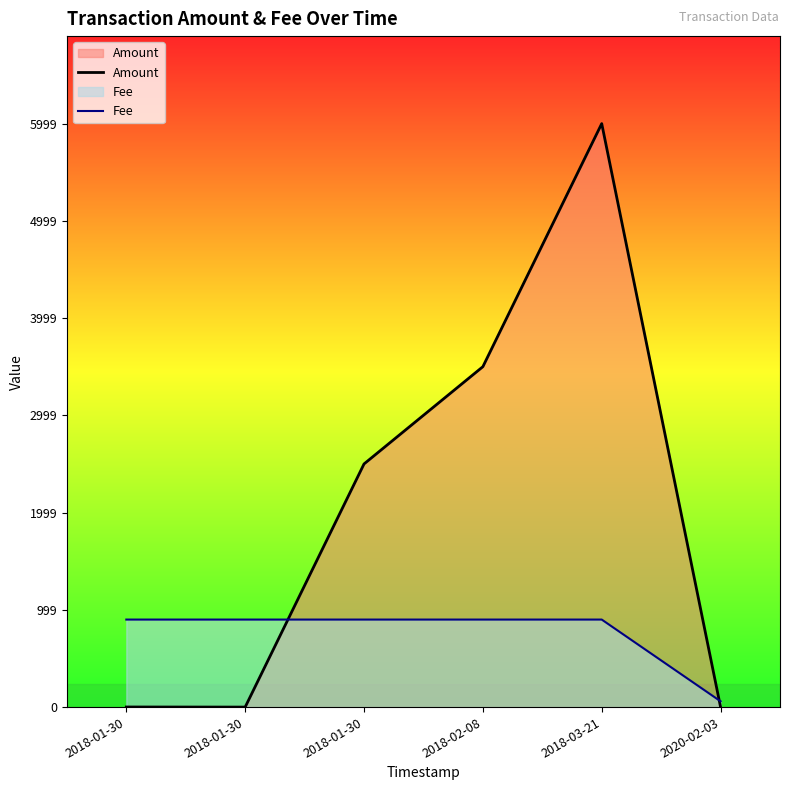

At 2018-01-30, list the series in order from largest to smallest.

Fee, Amount